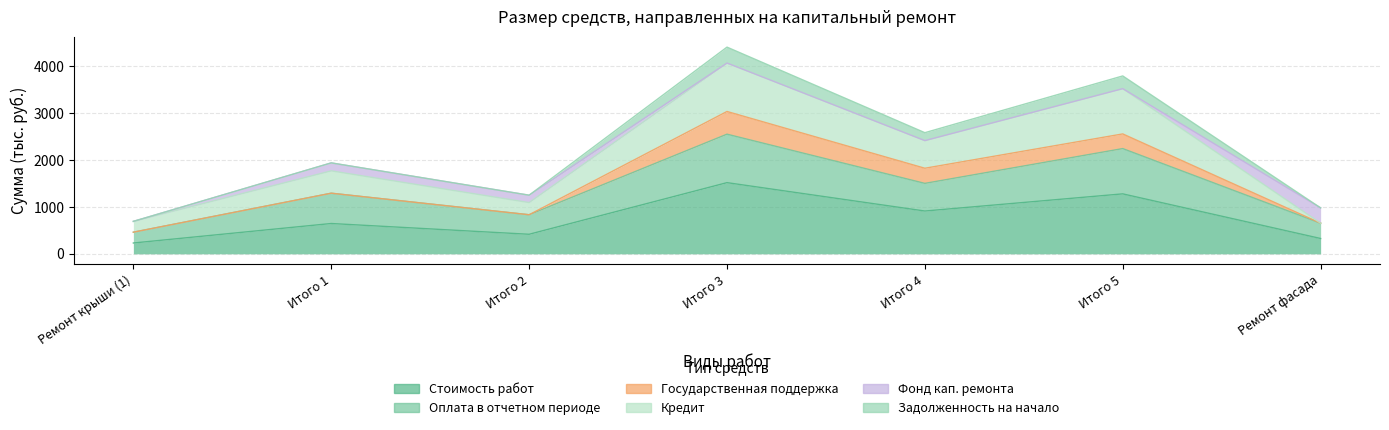

True or false: Оплата в отчетном периоде has more than 2 points higher than both neighbors.

True